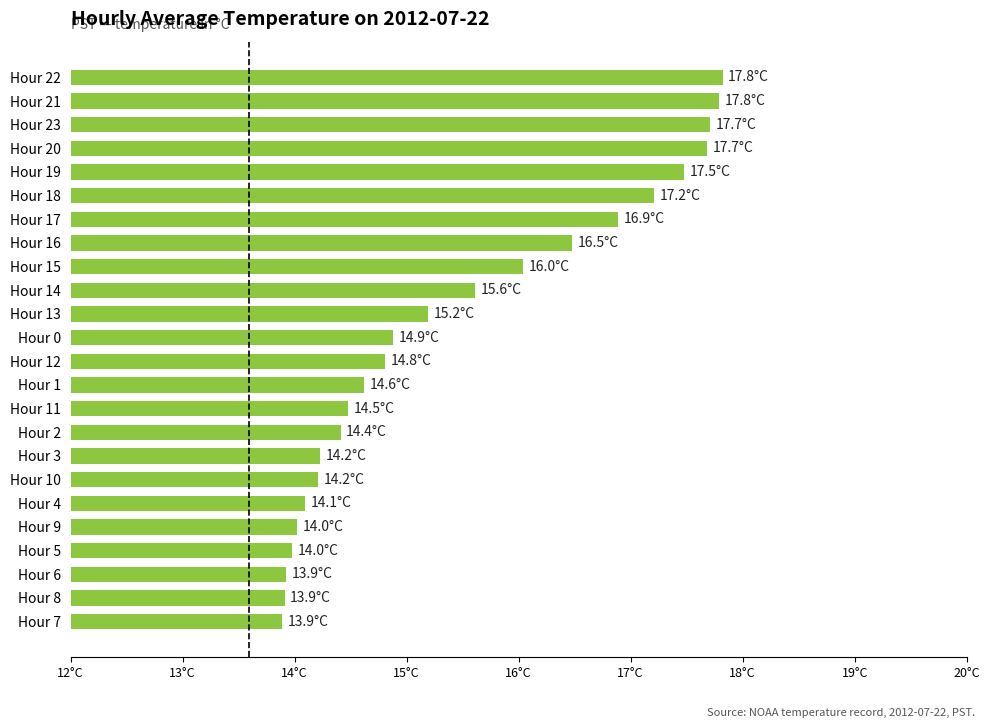

Where does the data first go above 14?

Hour 9